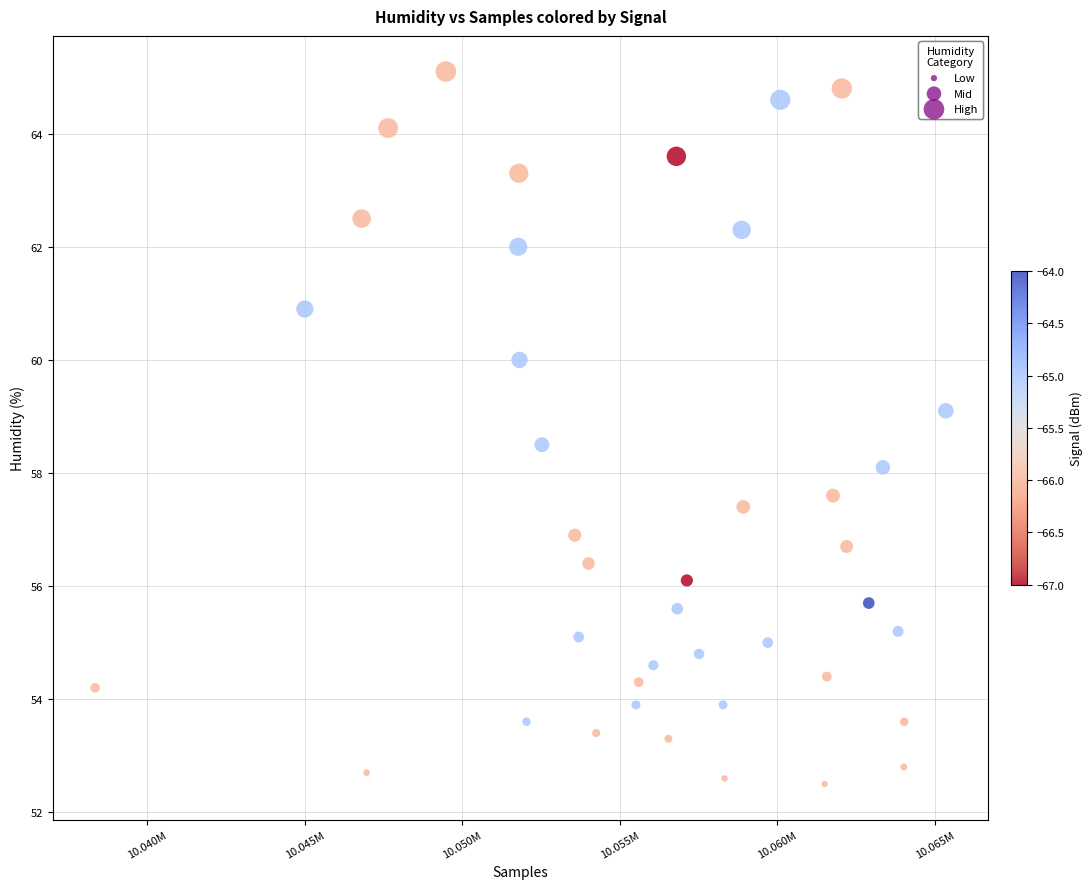

What is the range of X values (max minus min)?

26998.0